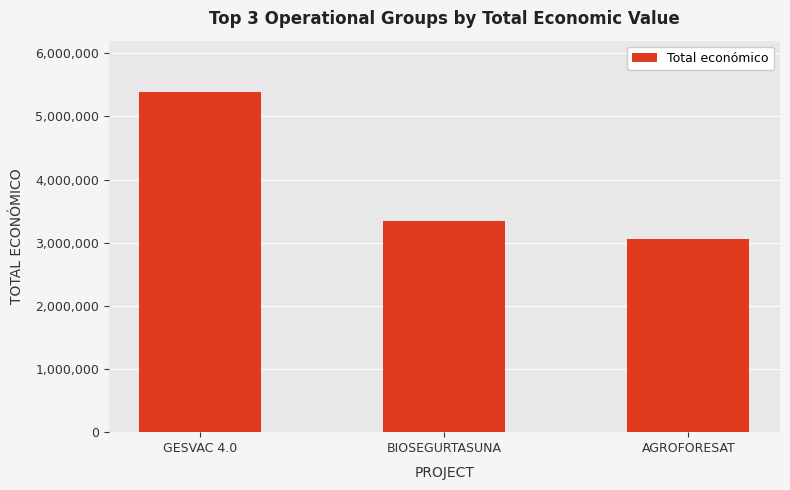

At which category does the chart reach its minimum across all series?

AGROFORESAT